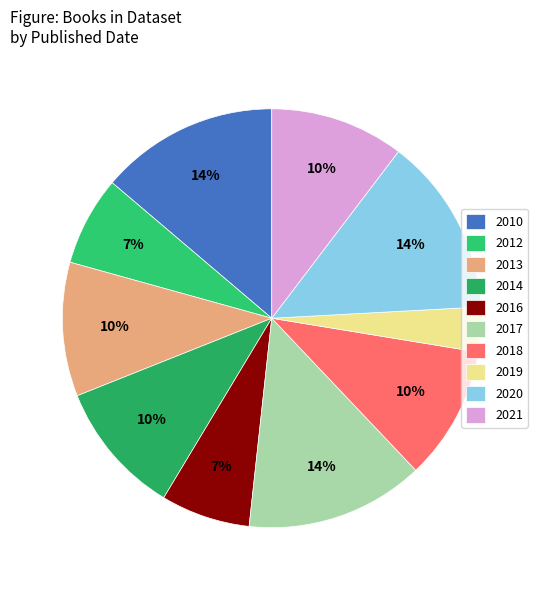

How many slices are in this pie chart?

10